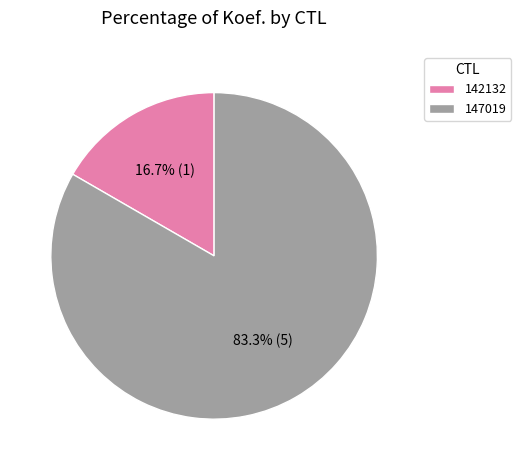

To the nearest percent, what is the difference between the largest and smallest slice percentages?

67%